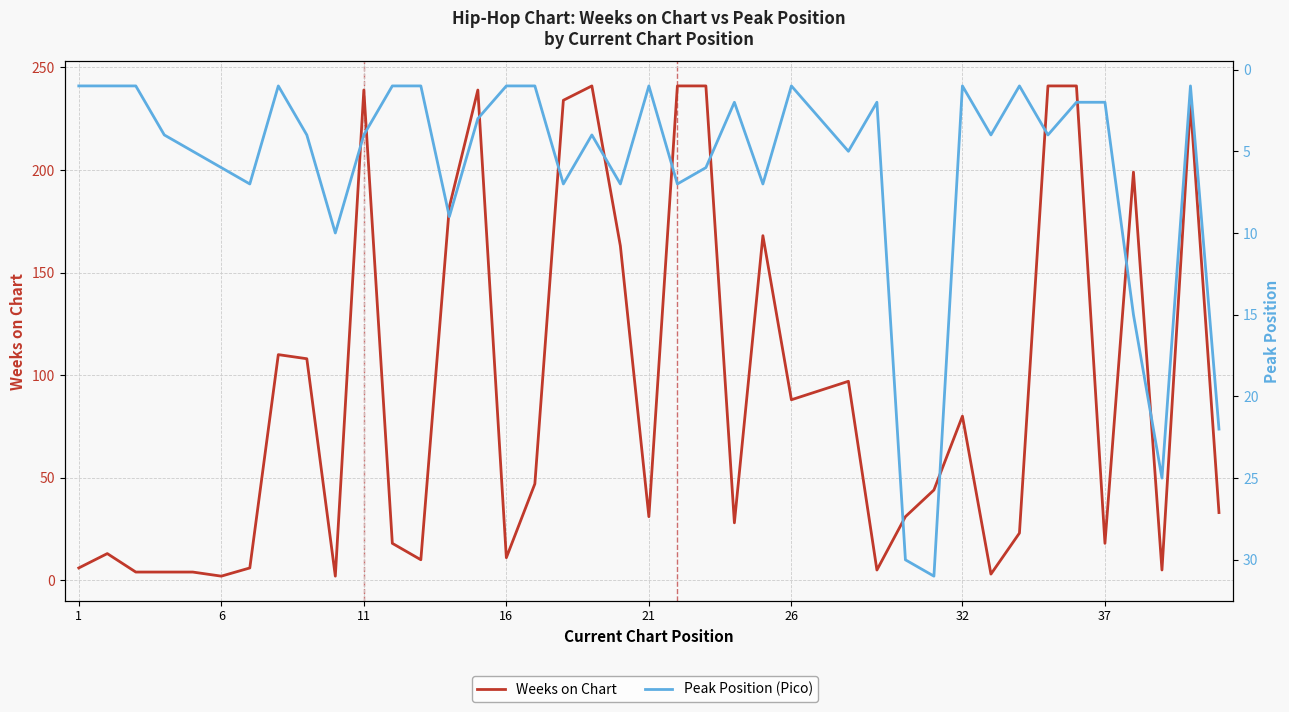

What is the maximum value shown in the chart?

241